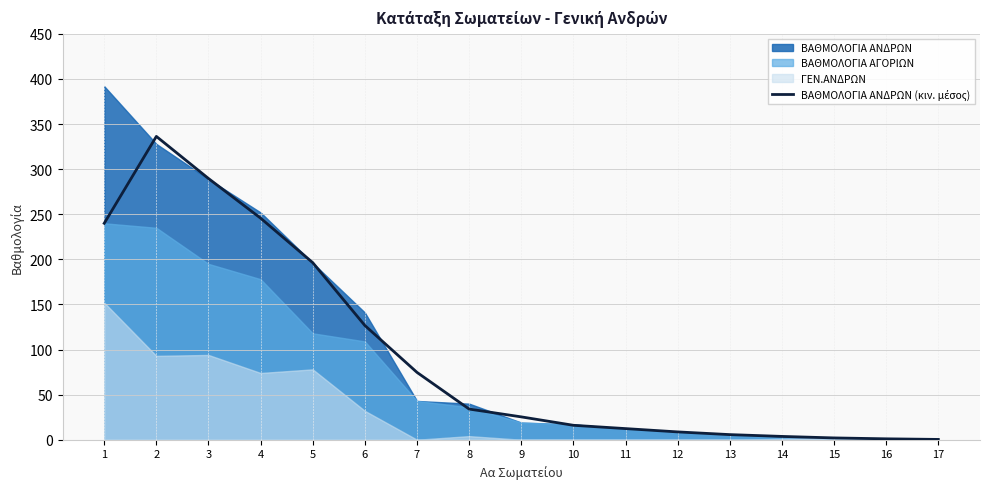

How many data points are less than 25?

8